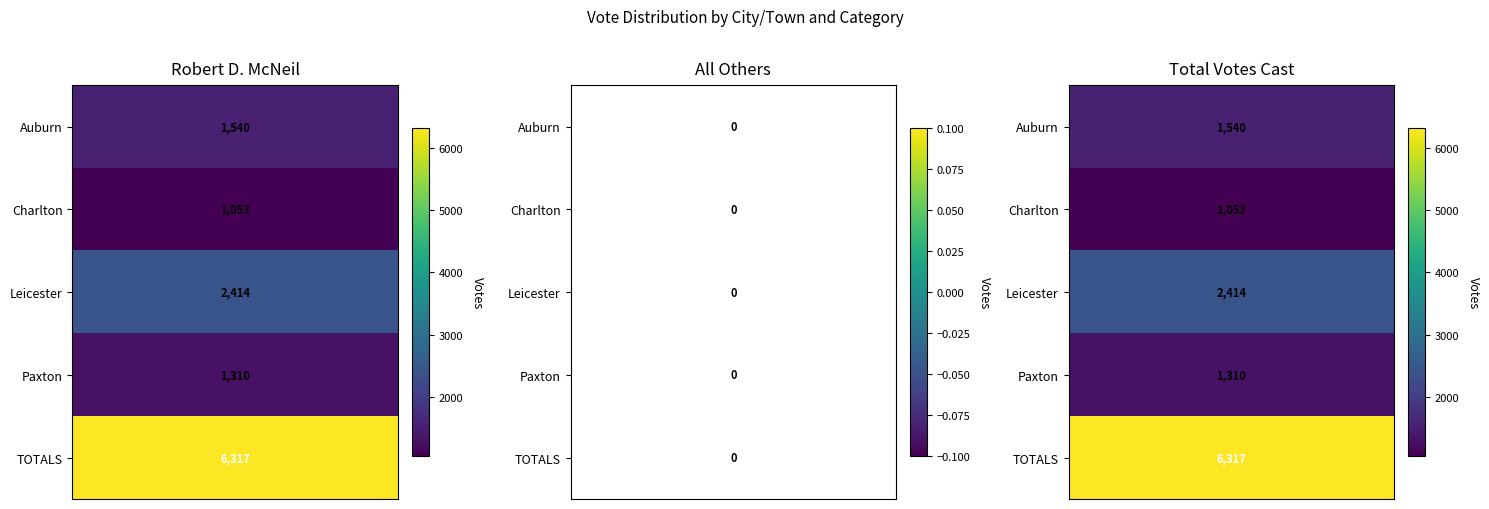

The value of TOTALS at Robert D. McNeil is 8344. True or false?

False